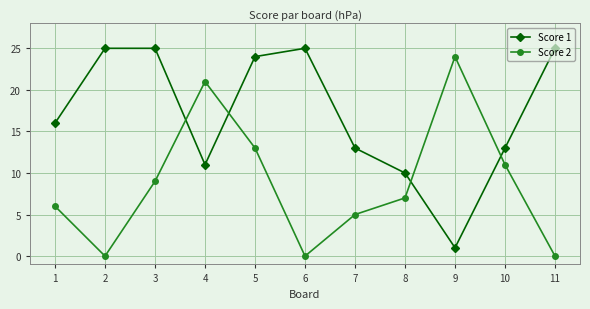

How many lines are shown in the chart?

2